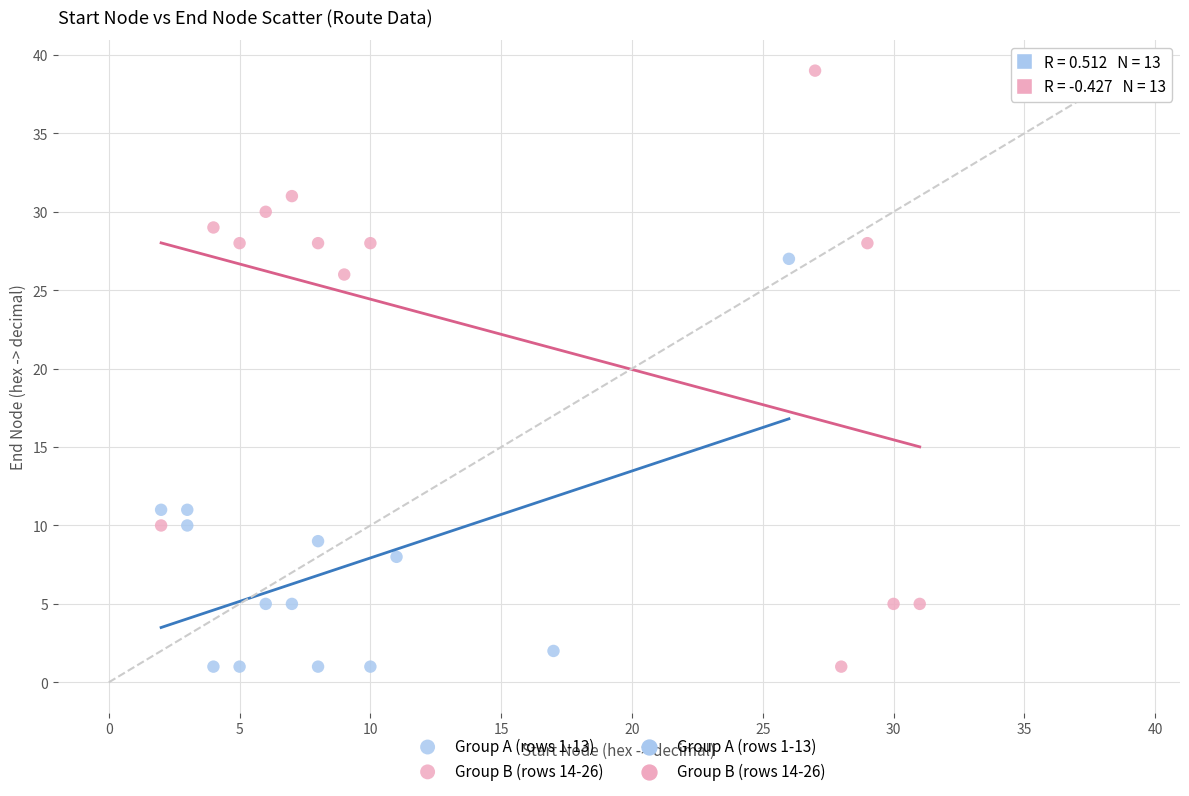

Which series has the widest spread of Y values?

Group B (rows 14-26)